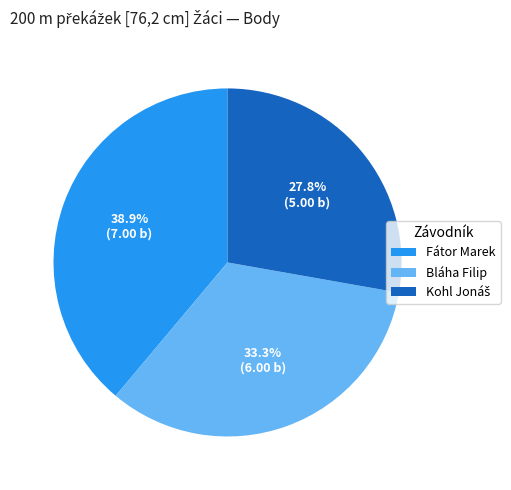

What percentage do Bláha Filip and Fátor Marek together represent?

72.2%